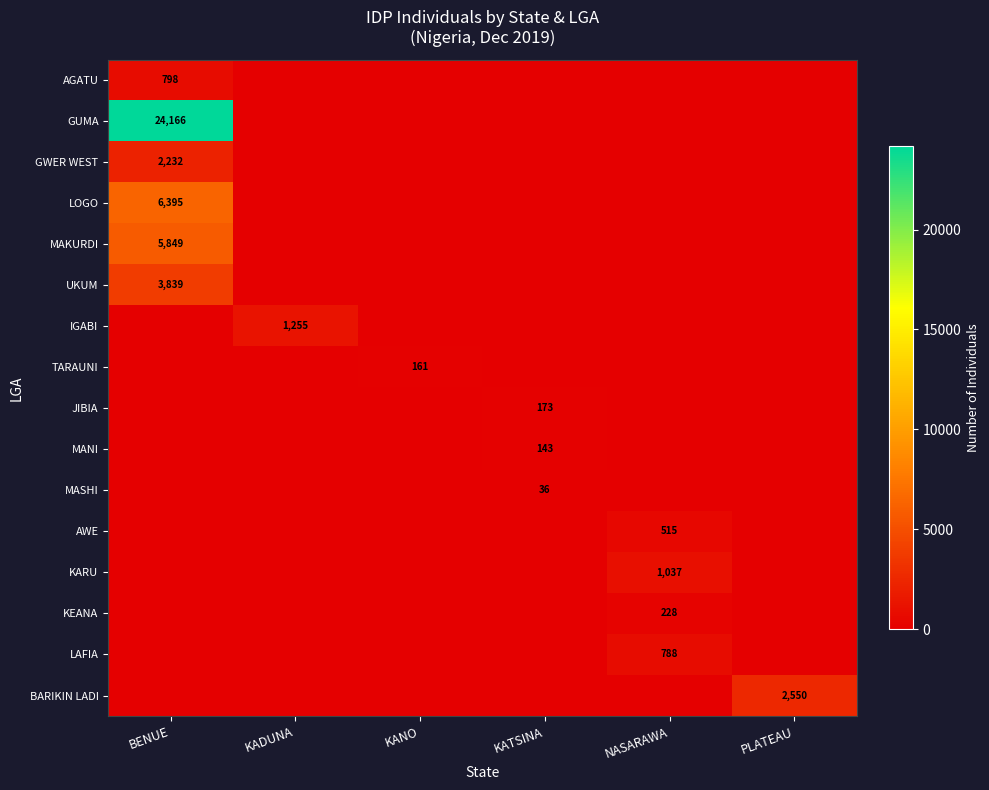

Is it true that TARAUNI equals 211 at KANO?

False